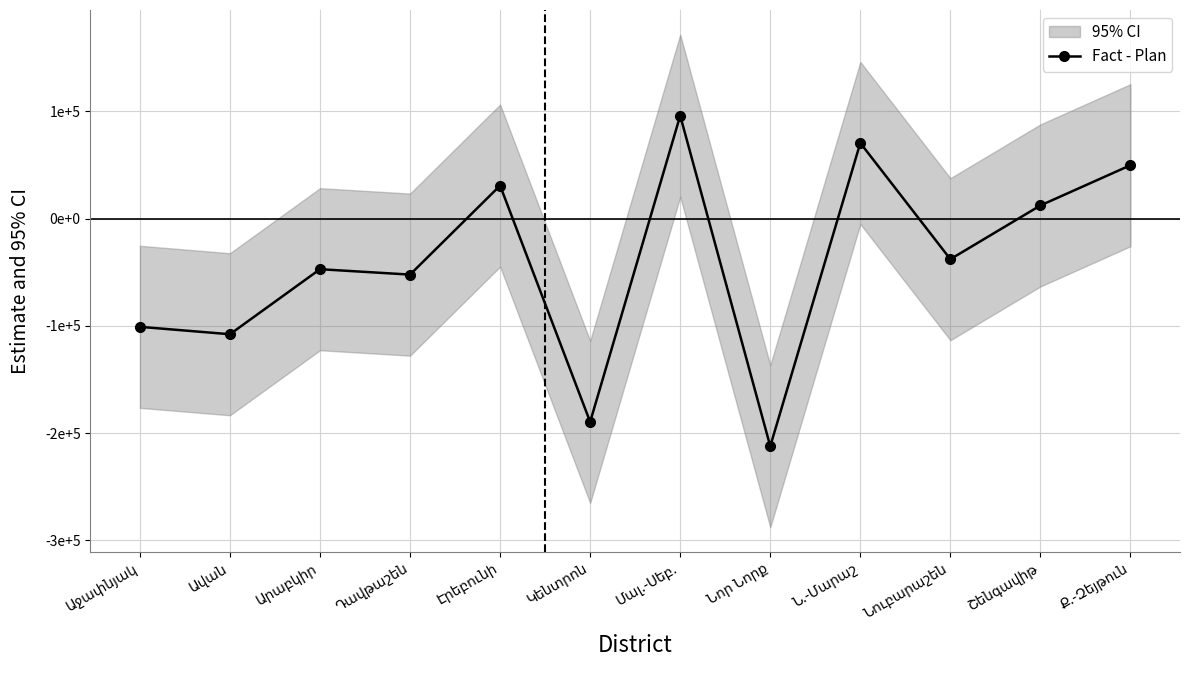

Is this an area chart (filled region under the line)?

No